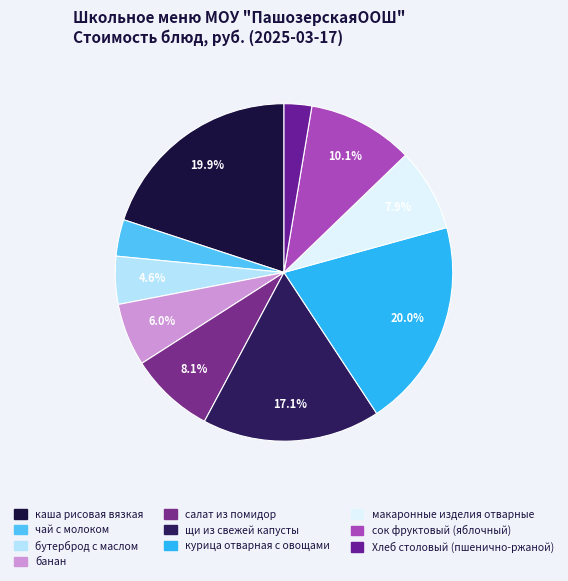

To the nearest percent, what portion does курица отварная с овощами represent?

20%